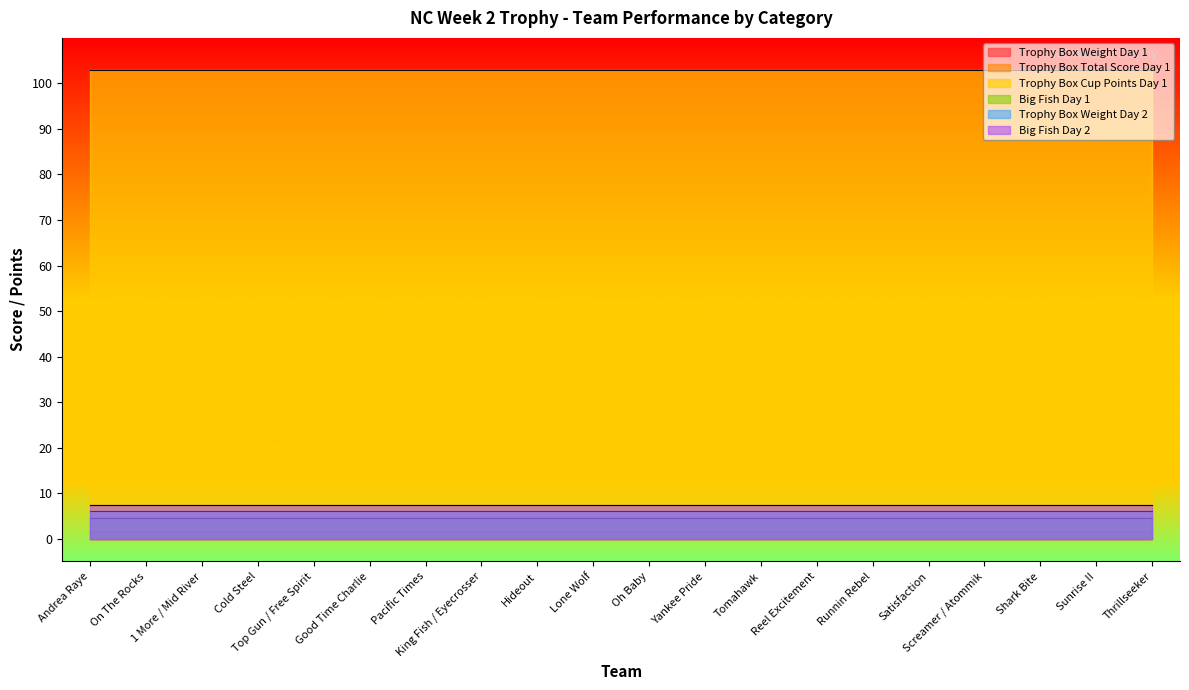

How many lines are shown in the chart?

6